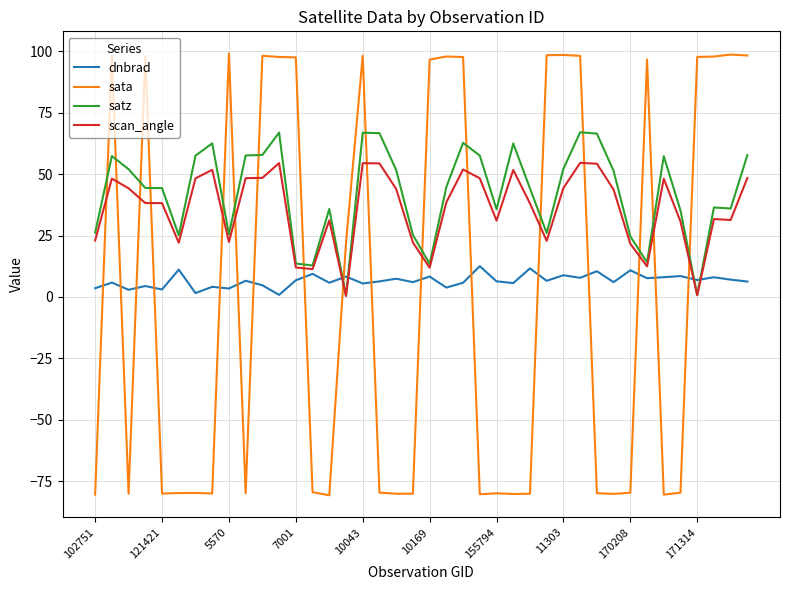

How many lines are shown in the chart?

4